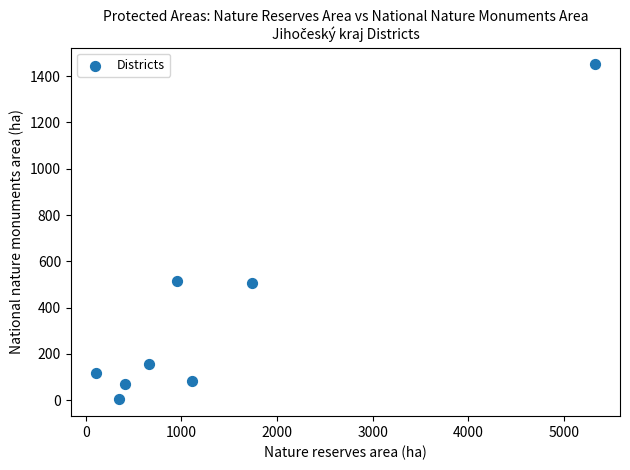

What is the average Y value?

362.7